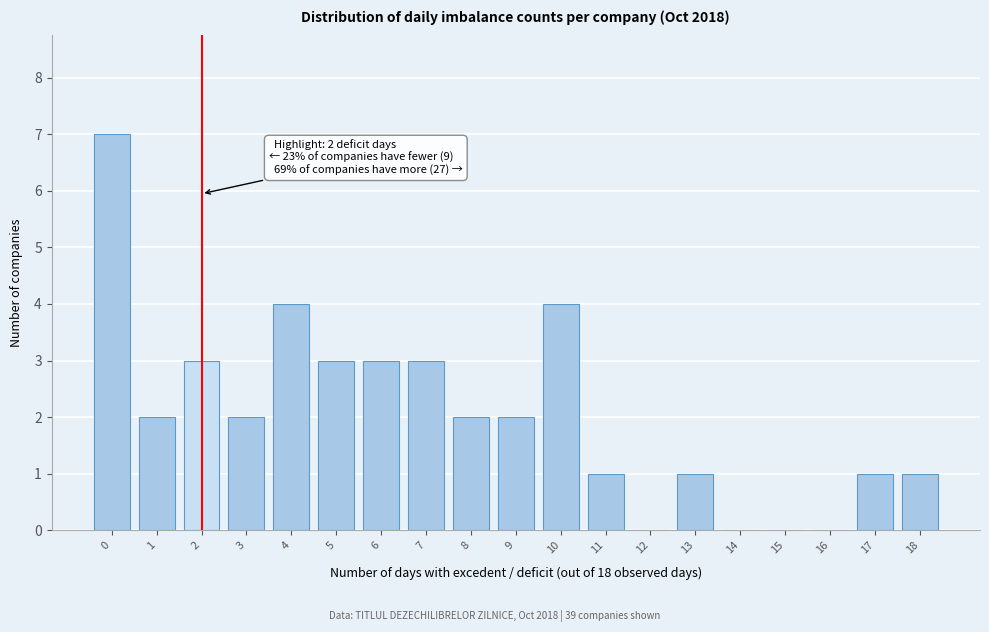

Reading left to right, list all the values displayed in this chart.

0=7	1=2	2=3	3=2	4=4	5=3	6=3	7=3	8=2	9=2	10=4	11=1	12=0	13=1	14=0	15=0	16=0	17=1	18=1